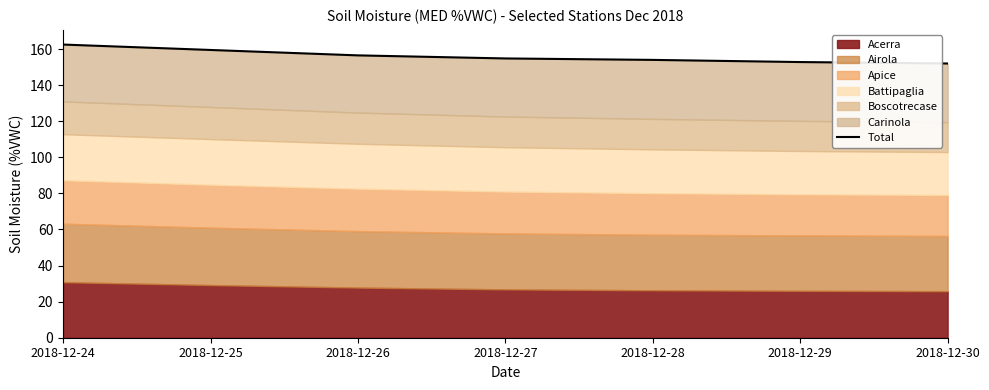

What is the change in value from 2018-12-28 to 2018-12-30?

-2.0